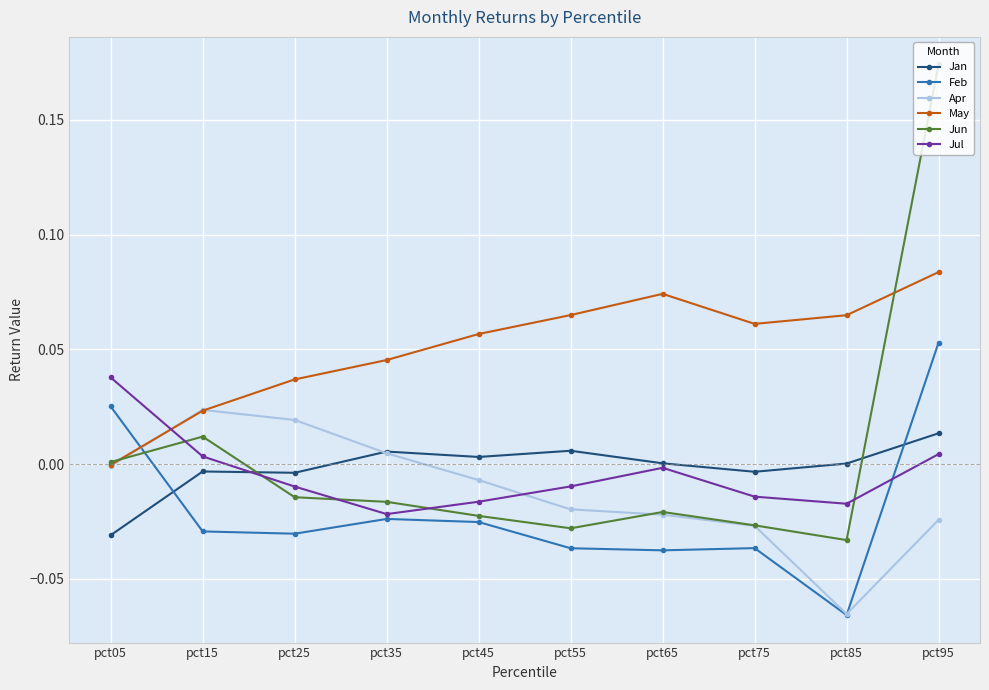

Between pct05 and pct85, which series saw the biggest shift?

Feb